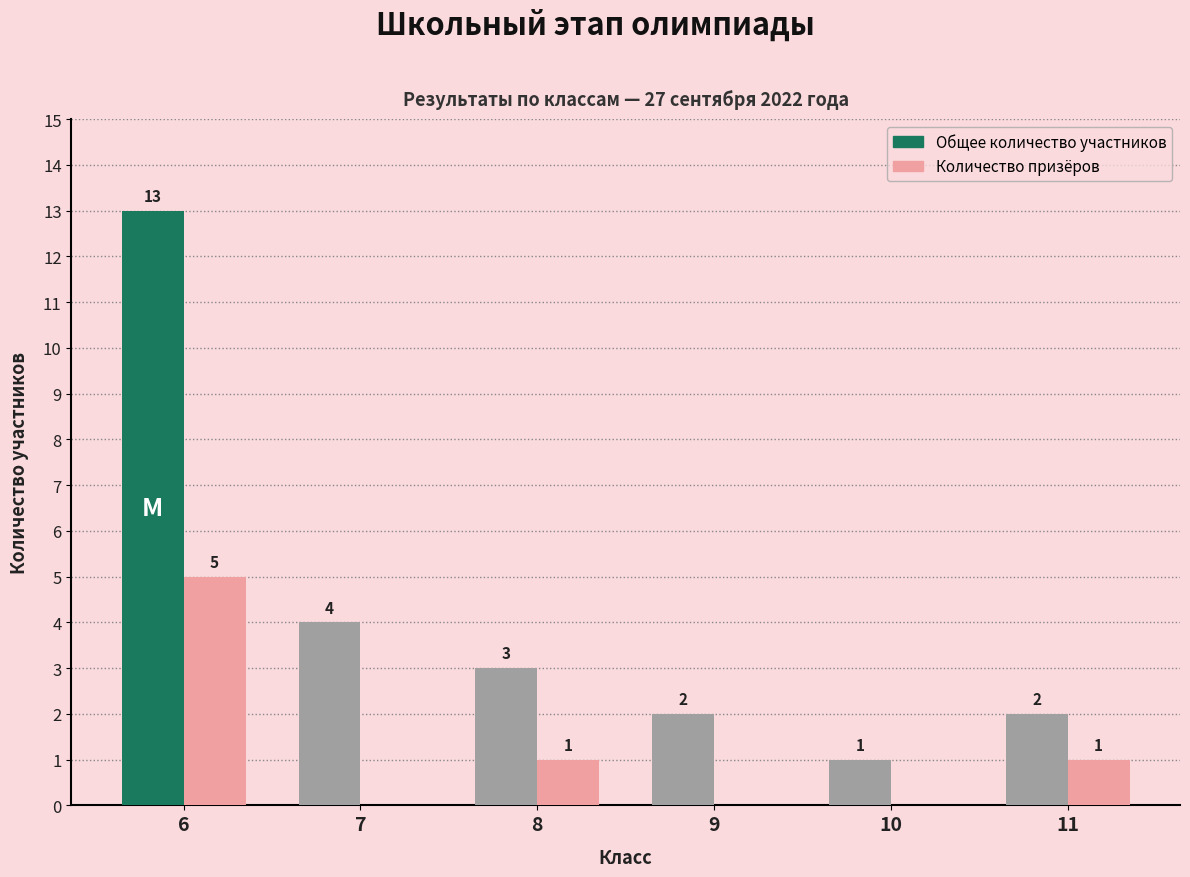

Is the value of Количество призёров at 7 greater than the value of Общее количество участников at 6?

No